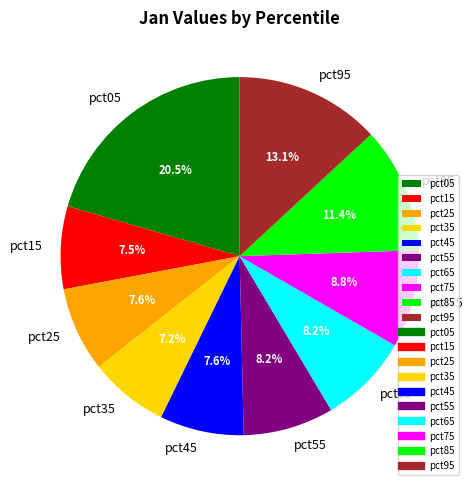

What is the largest slice in the pie chart?

pct05